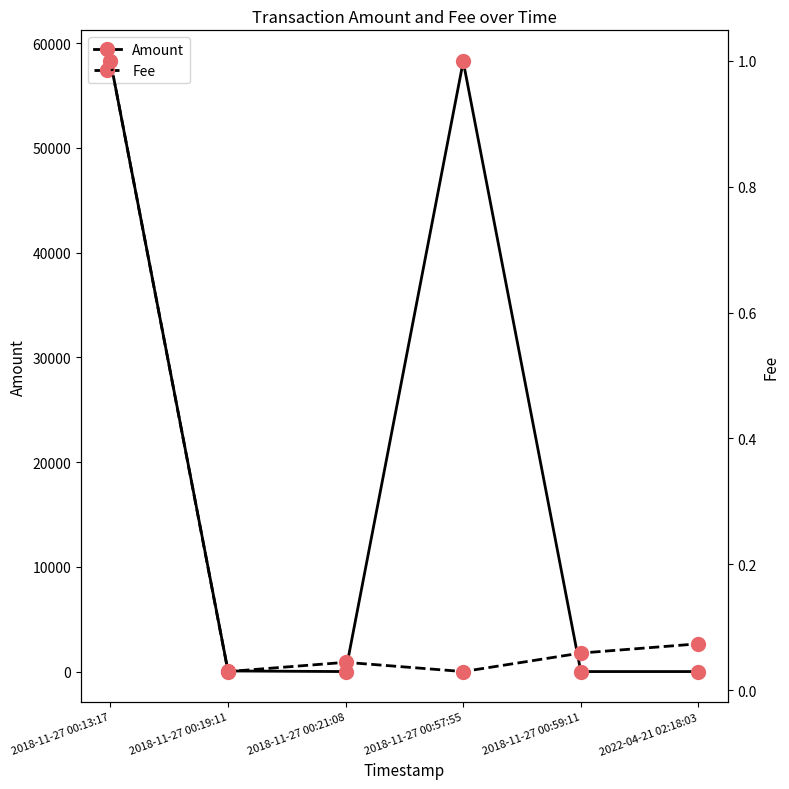

At 2022-04-21 02:18:03, list the series in order from smallest to largest.

Amount, Fee